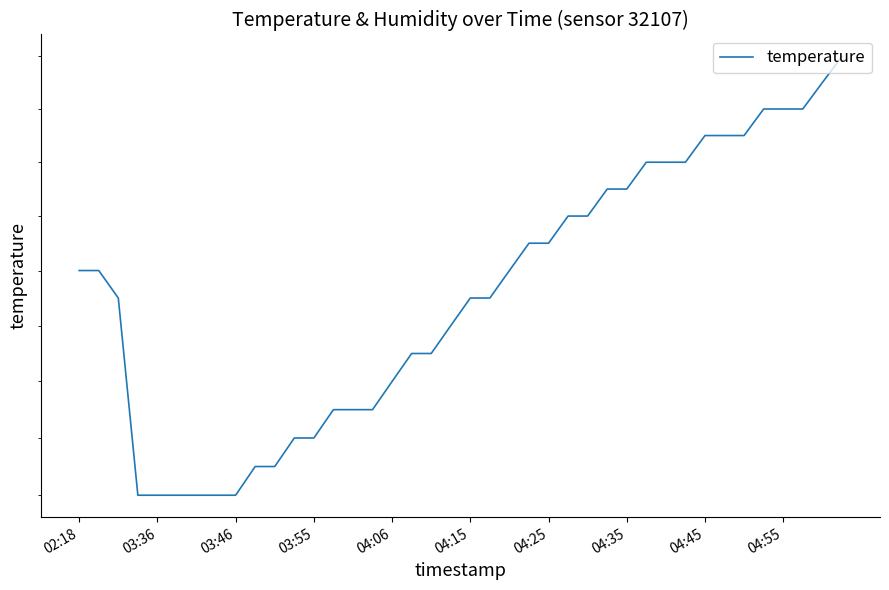

What is the change in value from 02:18 to 26?

+0.2